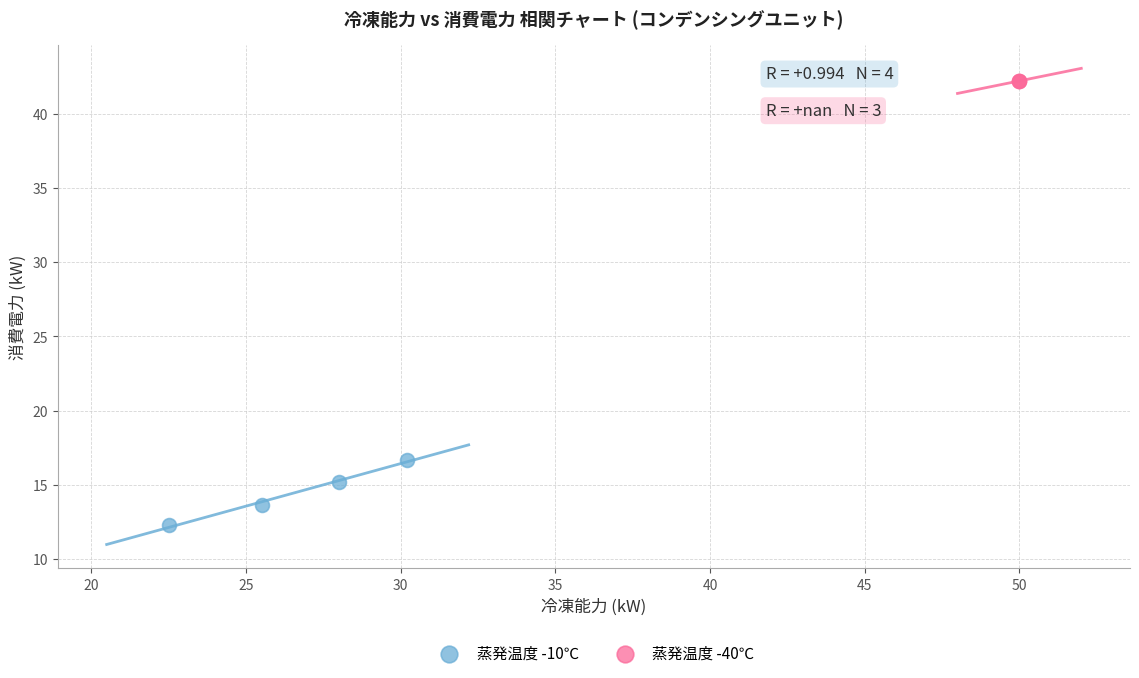

Which series contains the lowest Y value?

蒸発温度 -10℃